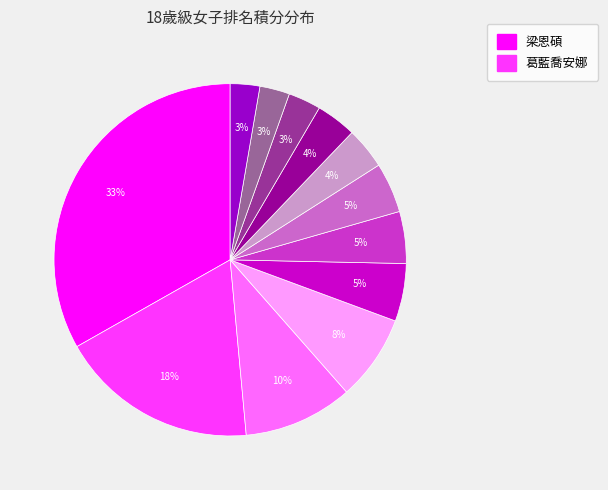

Count the number of slices in the pie.

12